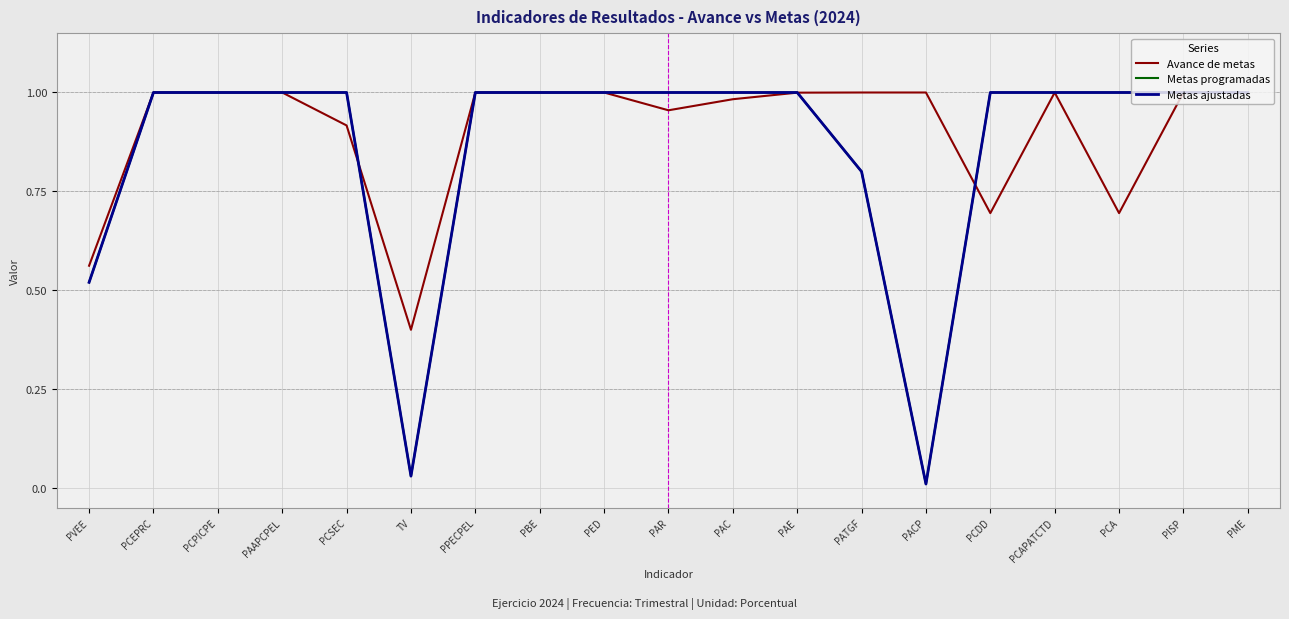

What is the total value across all series at PAAPCPEL?

3.0